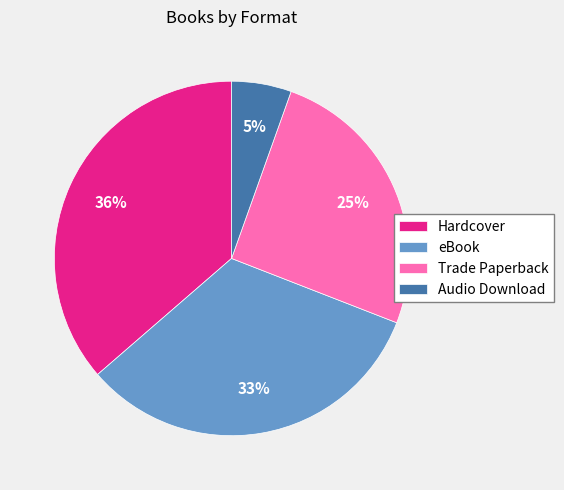

Is there any slice that represents more than half of the pie?

No